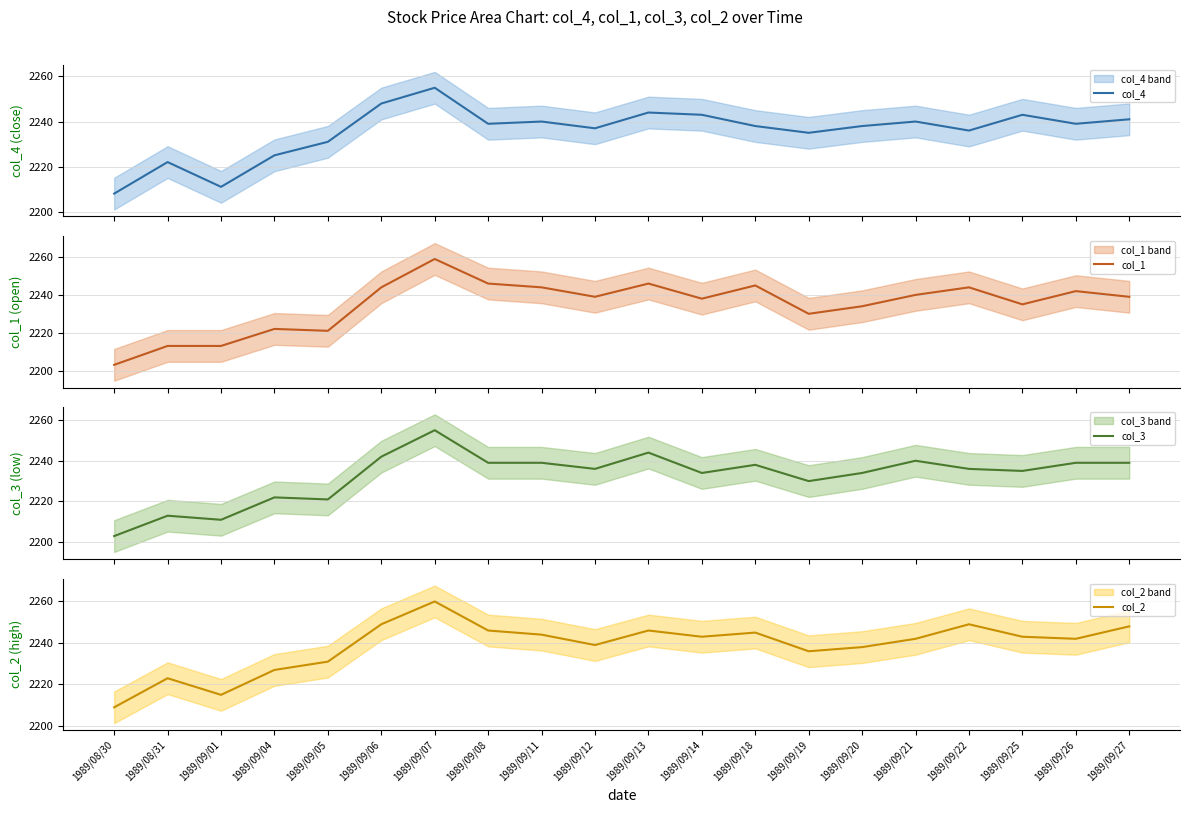

Count the number of categories in the chart.

20